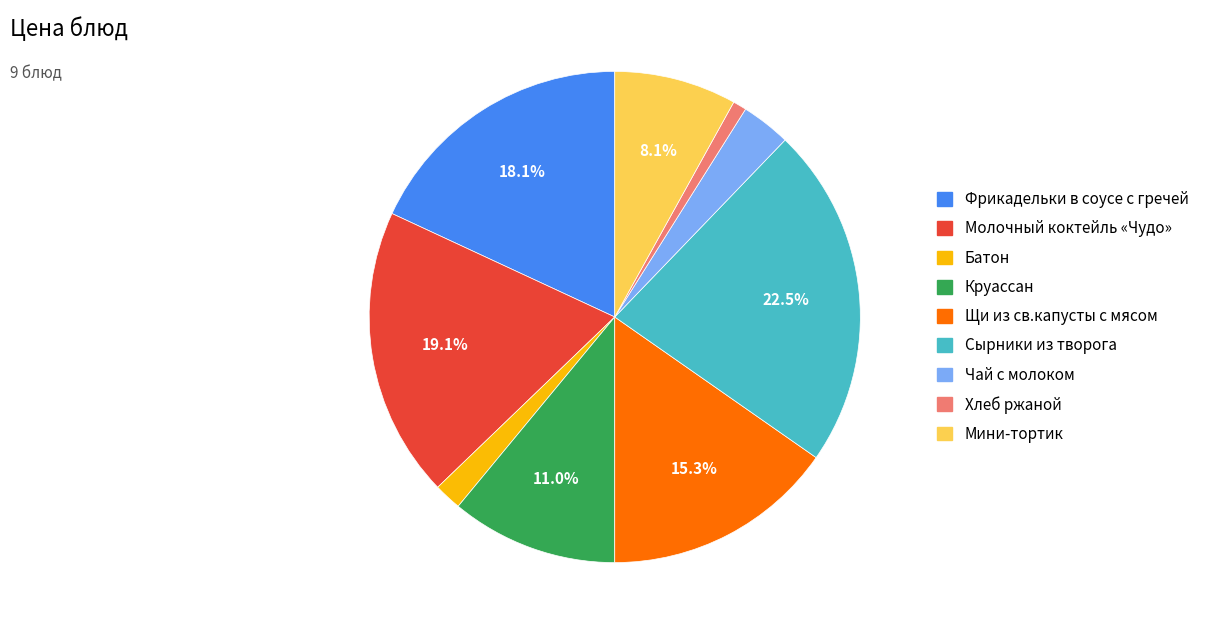

To the nearest percent, what is the difference between the largest and smallest slice percentages?

22%